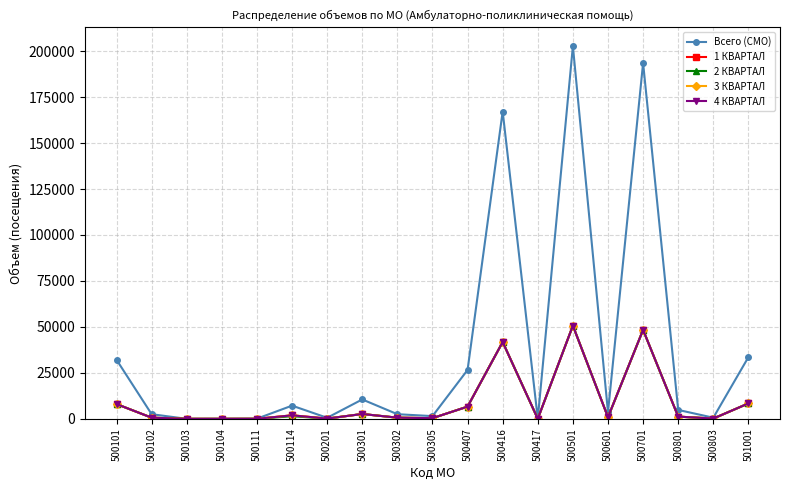

How many values in the 3 КВАРТАЛ series are below 896?

9